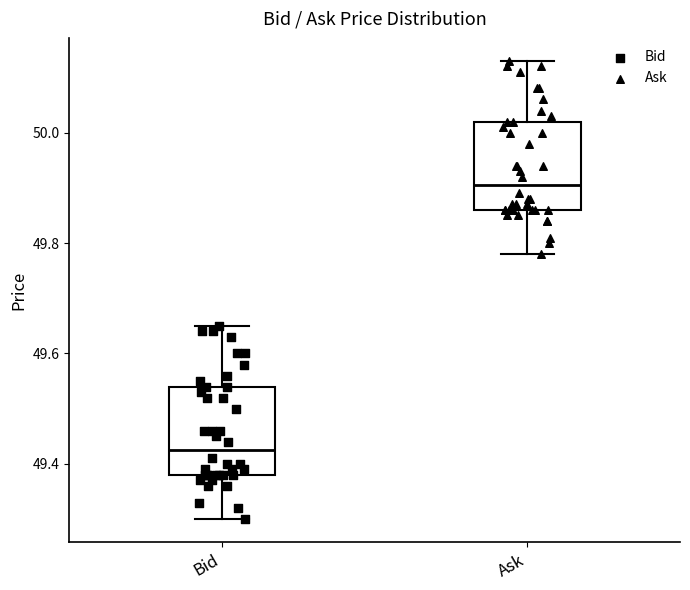

Which box has the highest median line?

Ask